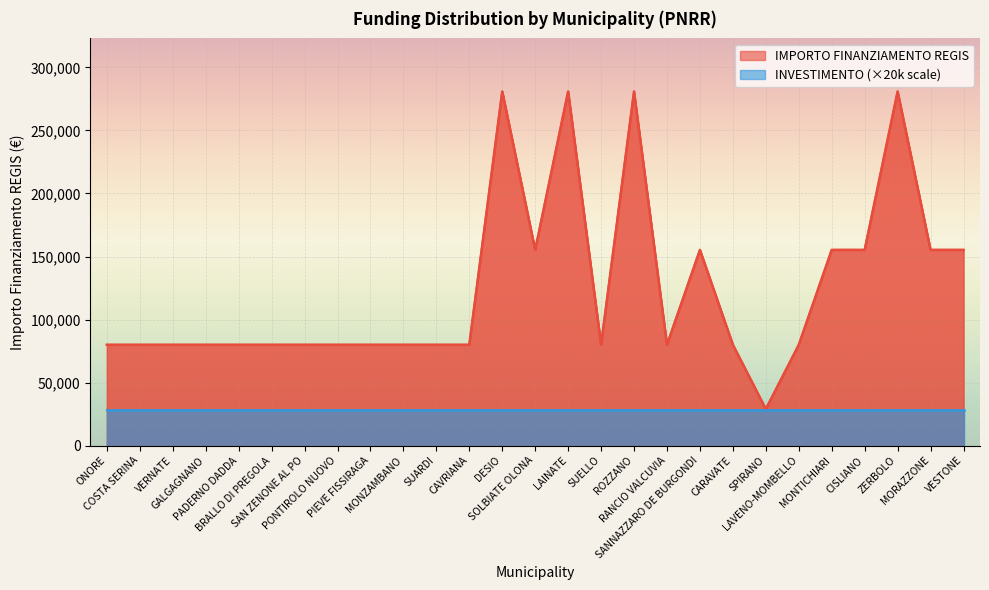

True or false: the data has more than 1 interior local peaks.

True